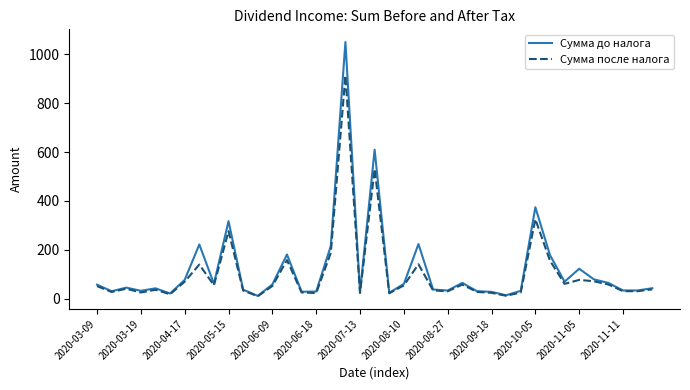

Rank the series by their average value, from highest to lowest.

Сумма до налога, Сумма после налога